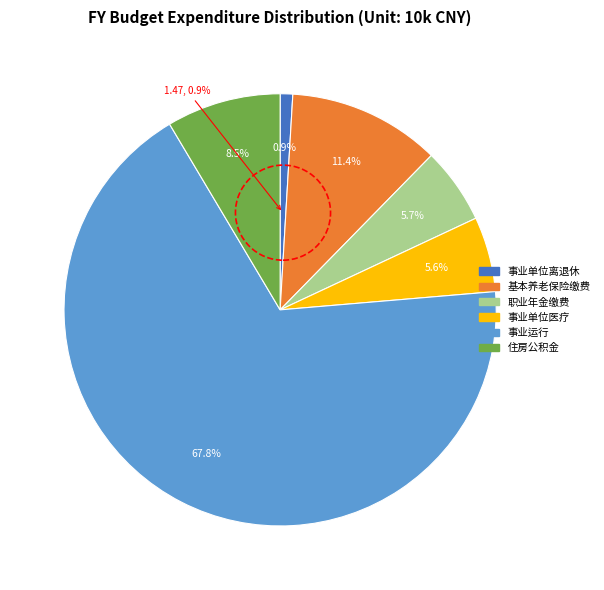

Which category has the biggest portion of the pie?

事业运行